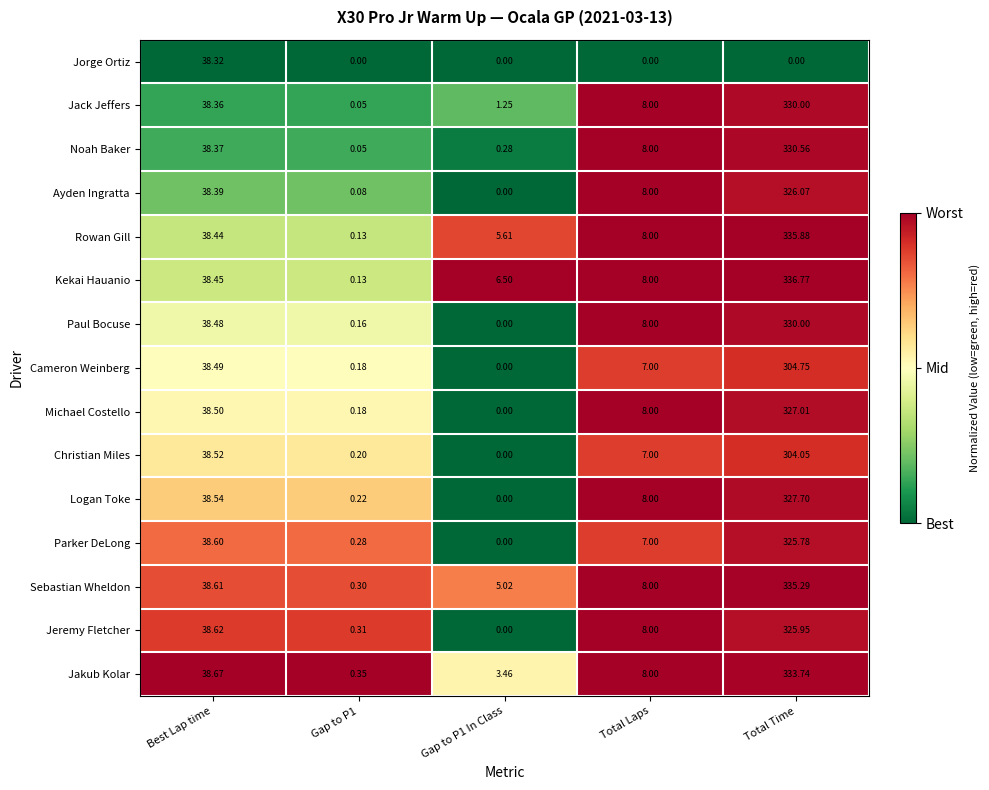

At which category is the sum across all series the highest?

Total Time